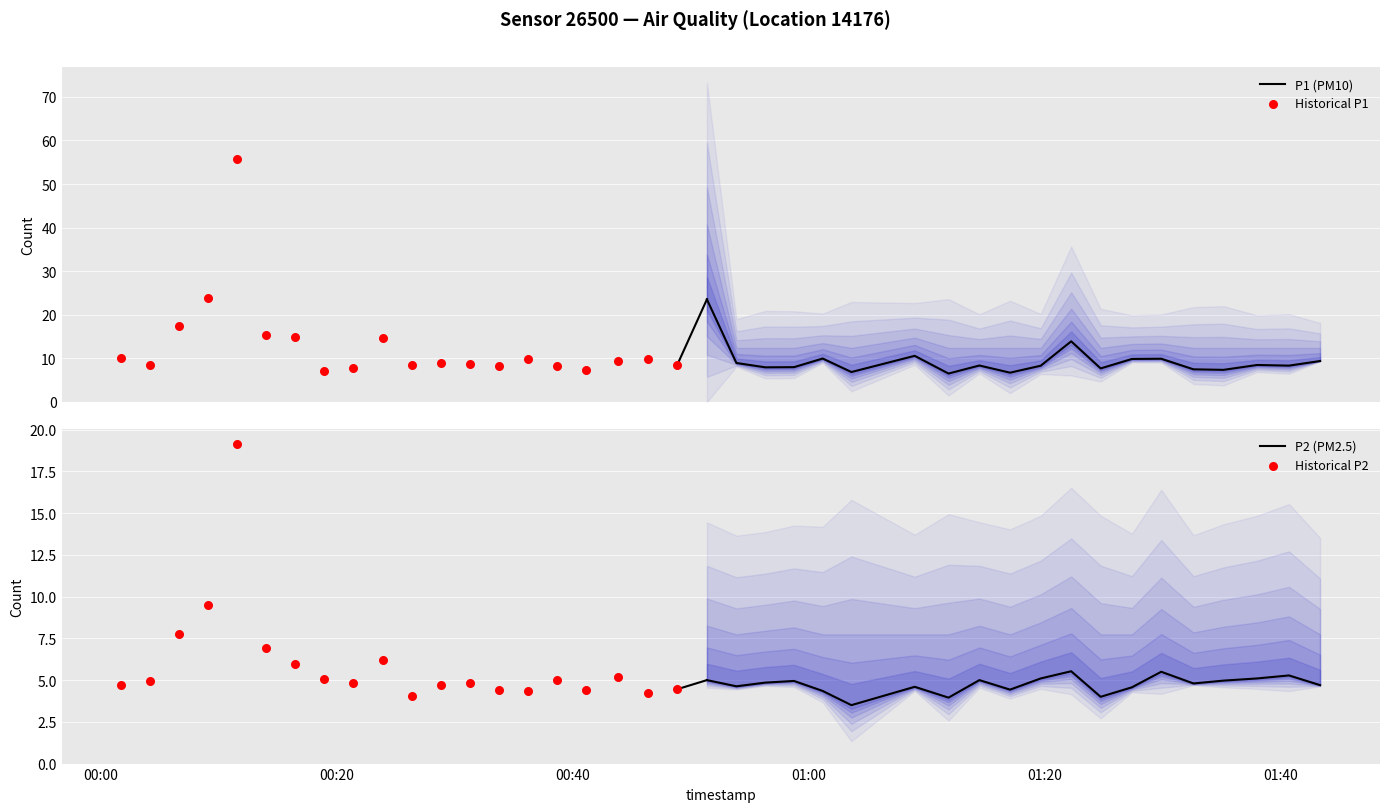

Which series has the largest total across all categories?

Historical P1